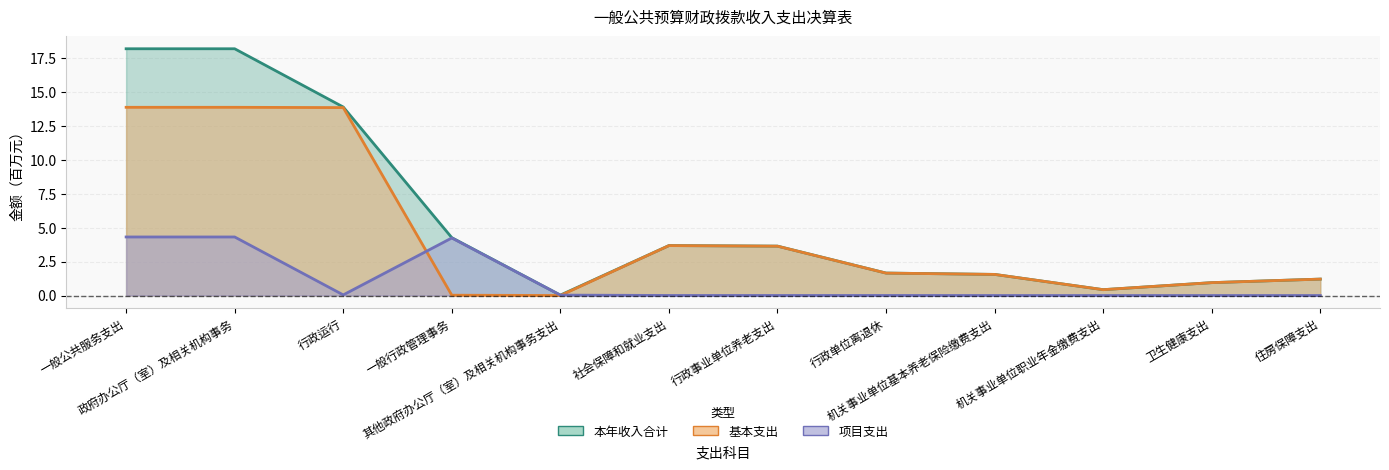

Reading left to right, what are all the values shown in this chart?

本年收入合计: 18.2	18.2	13.9	4.3	0.0	3.7	3.6	1.7	1.6	0.4	0.9	1.2
基本支出: 13.9	13.9	13.8	0.0	0.0	3.7	3.6	1.6	1.6	0.4	0.9	1.2
项目支出: 4.3	4.3	0.0	4.2	0.0	0.0	0.0	0.0	0.0	0.0	0.0	0.0